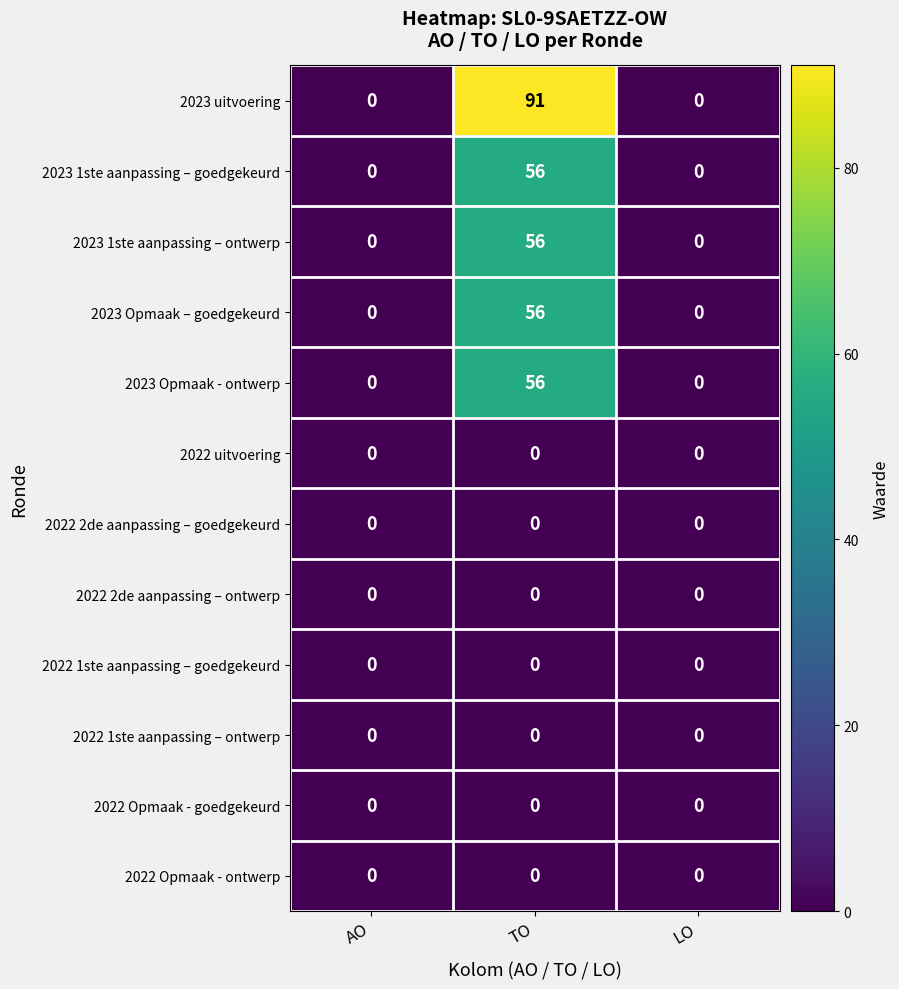

The 2022 1ste aanpassing – ontwerp series shows 0 at TO. True or false?

True